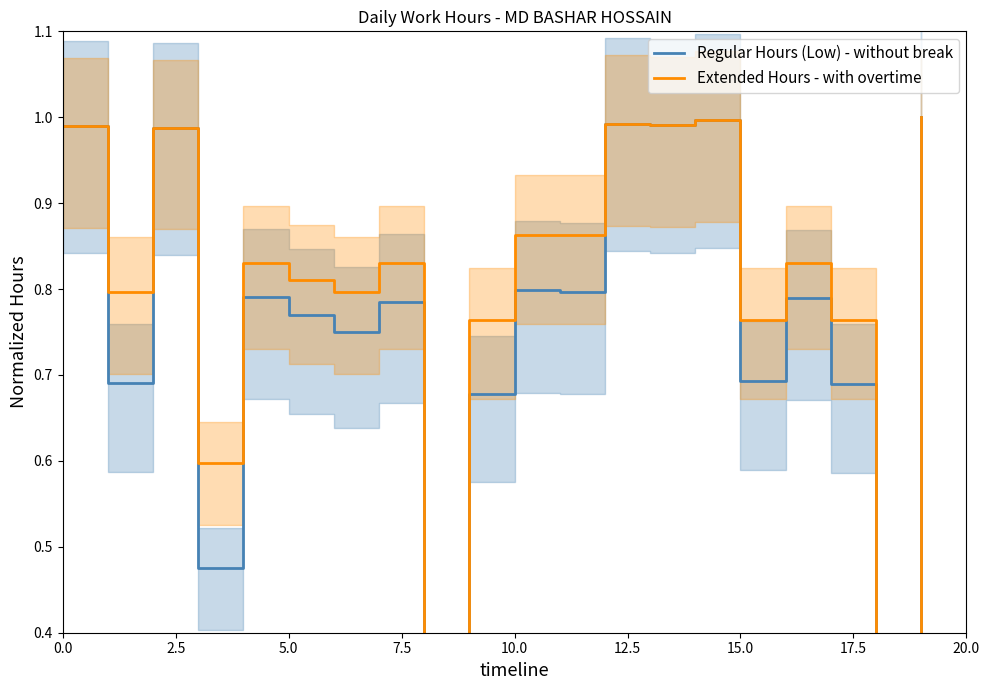

How many distinct data groups are displayed?

2